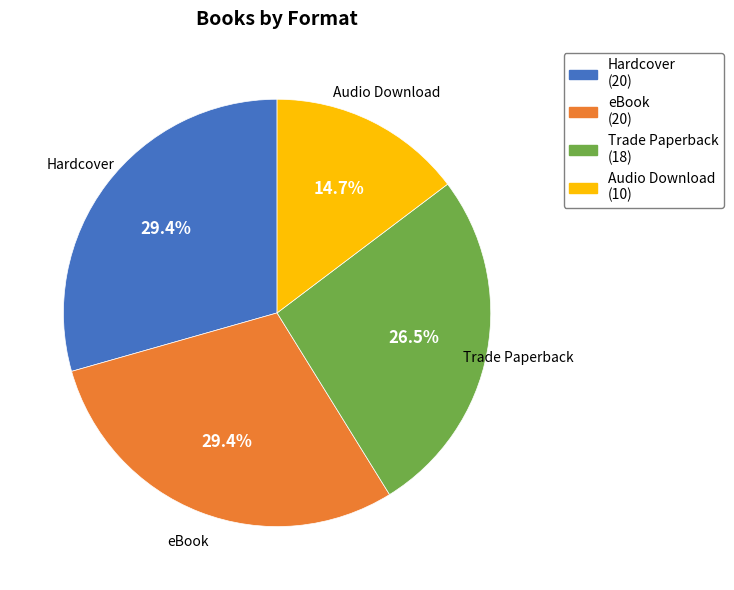

Which slice is the smallest?

Audio Download